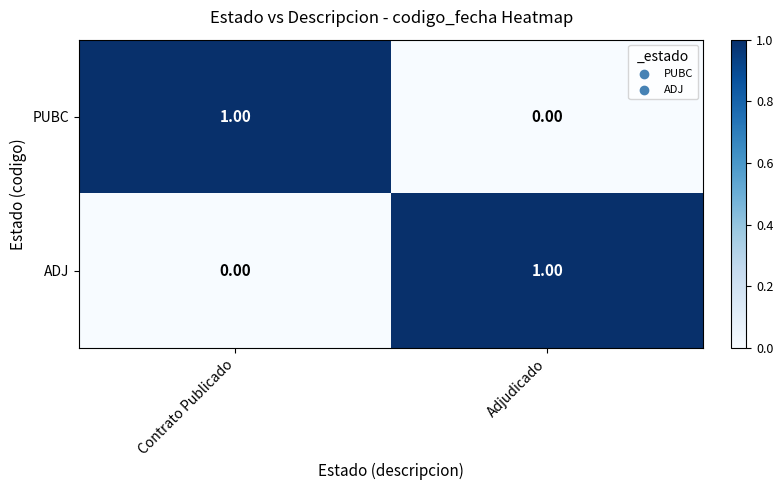

Where is PUBC nearest to the value 0?

Adjudicado